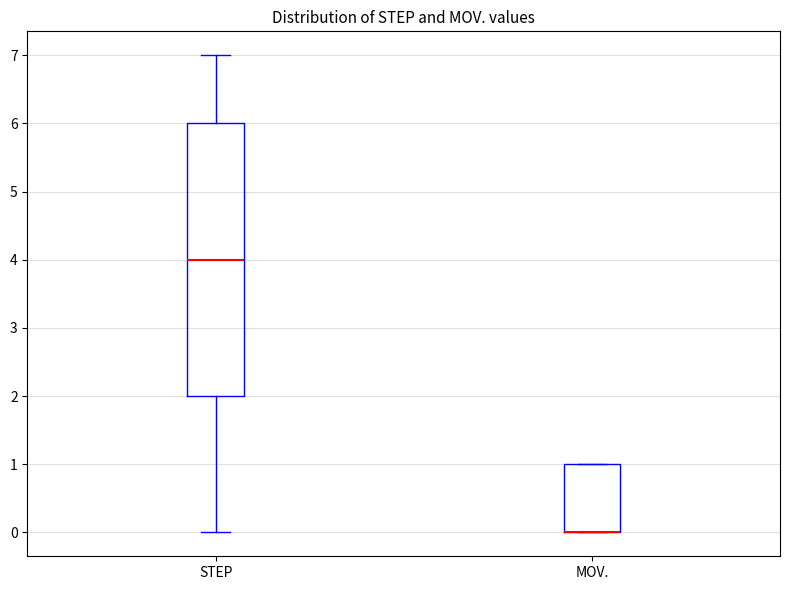

Reading left to right, read every box against the y-axis: the position of its median line, the range the box covers, and the ends of its whiskers. The values are not printed on the chart, so give them approximately, as read against the axis.

STEP: median 4, box 2 to 6, whiskers 0 to 7
MOV.: median 0 (drawn on the box's lower edge), box 0 to 1, whiskers 0 to 1